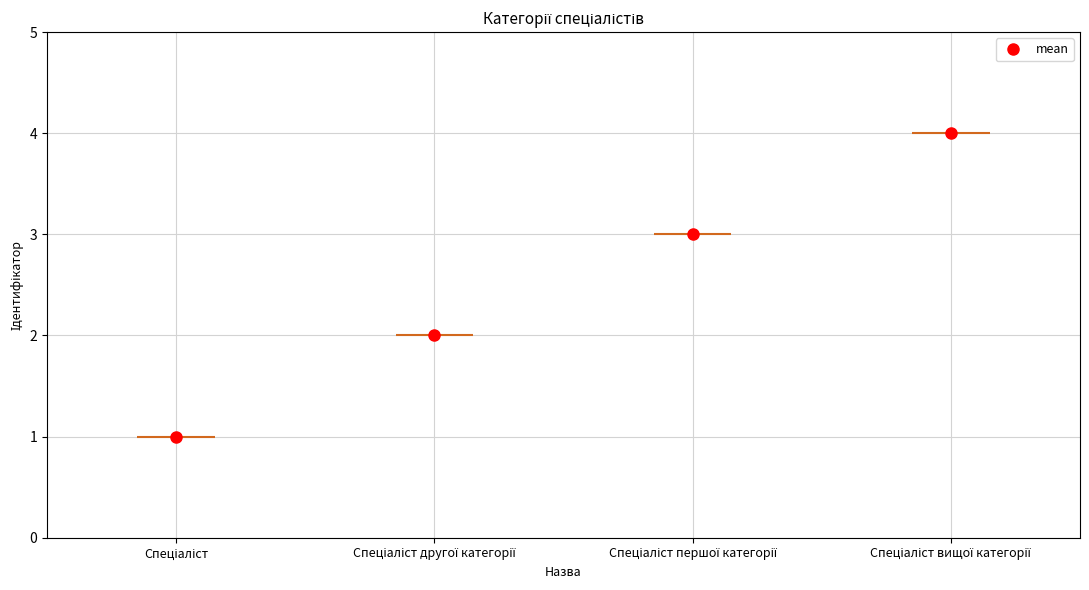

Is this an area chart (filled region under the line)?

No